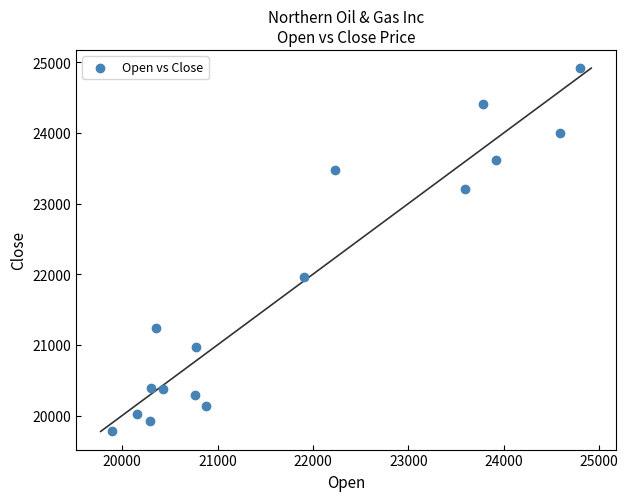

What Y value in the scatter plot is closest to 22346?

21957